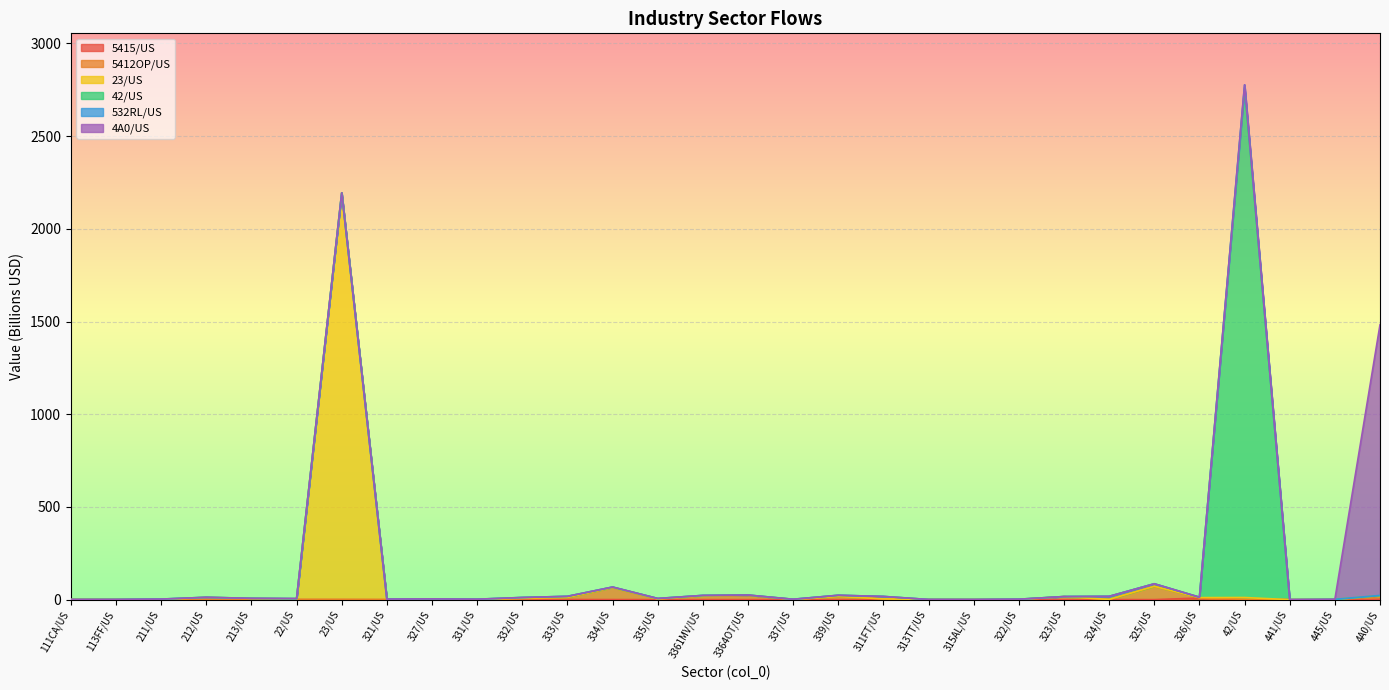

What is the label of the 7th point from the right?

324/US